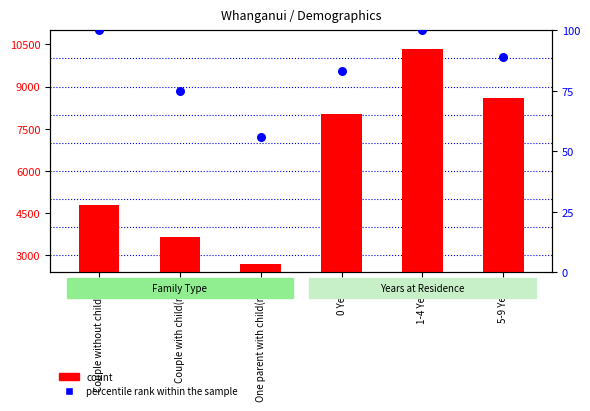

Which series has the largest total across all categories?

count